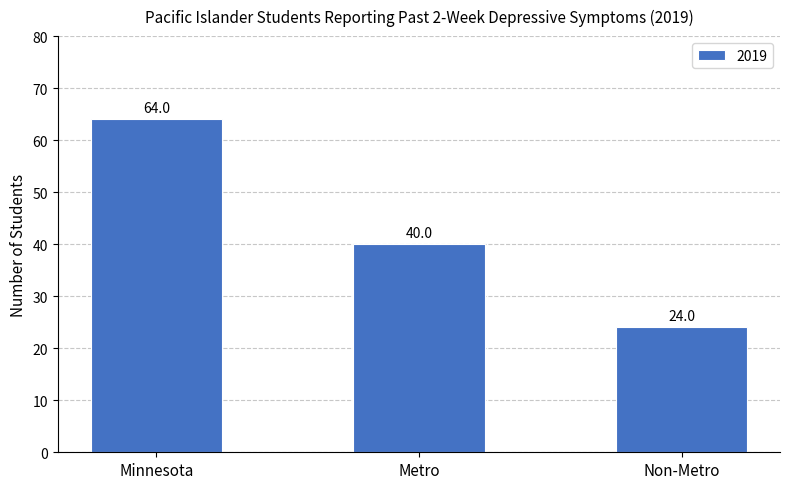

Reading left to right, extract all data points from this chart.

Minnesota=64	Metro=40	Non-Metro=24